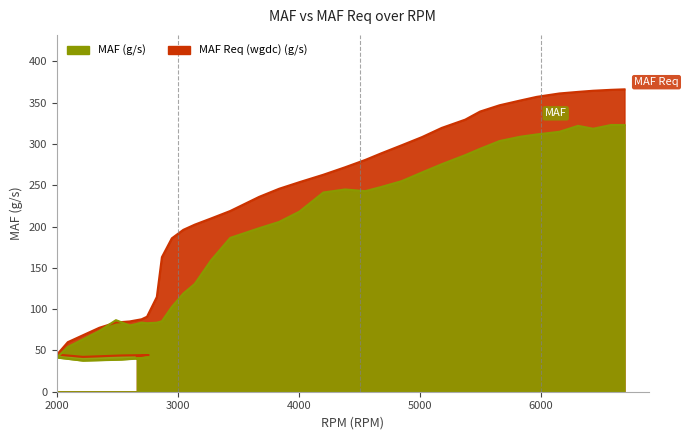

Read the MAF Req (wgdc) (g/s) value at 2600.

85.1